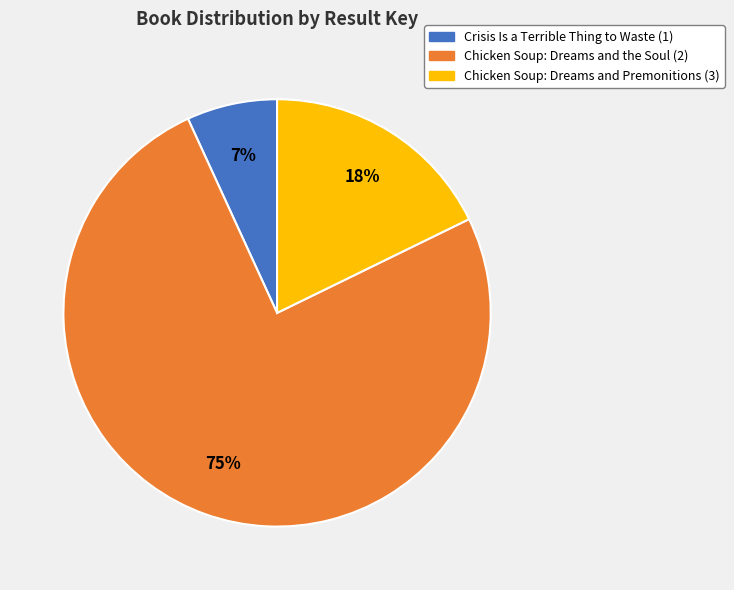

Do Crisis Is a Terrible Thing to Waste (1) and Chicken Soup: Dreams and Premonitions (3) together represent more than half of the pie?

No